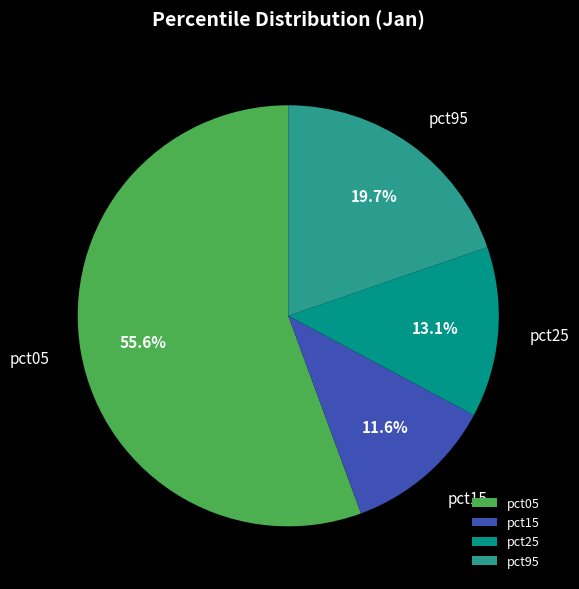

Which has a higher value, pct15 or pct95?

pct95